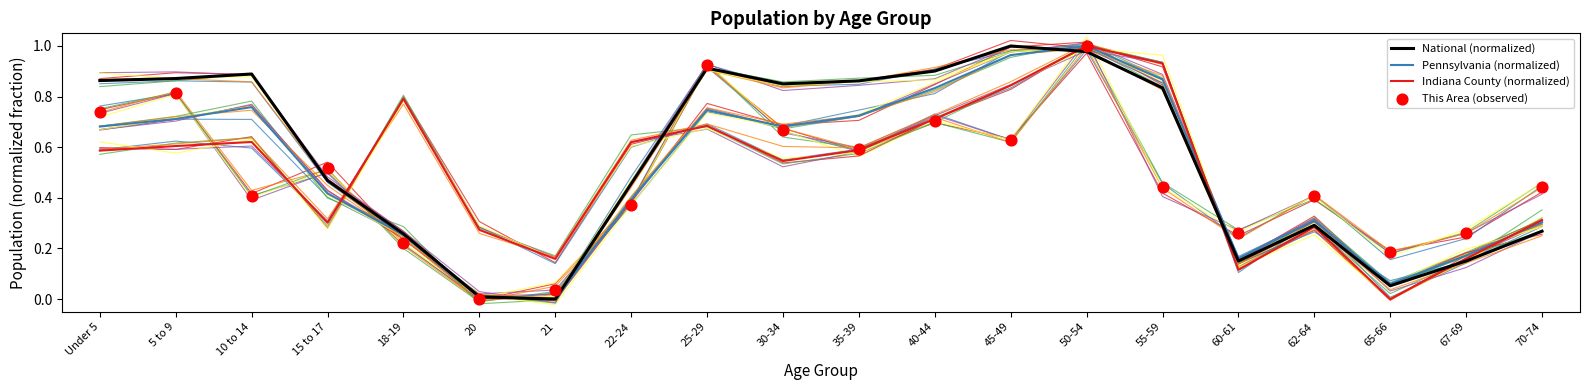

What are all the series names shown in the legend?

National (normalized), Pennsylvania (normalized), Indiana County (normalized), This Area (observed)